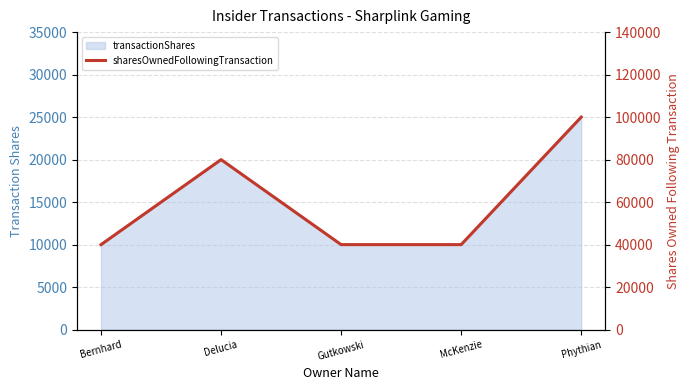

How many values exceed 40000?

2